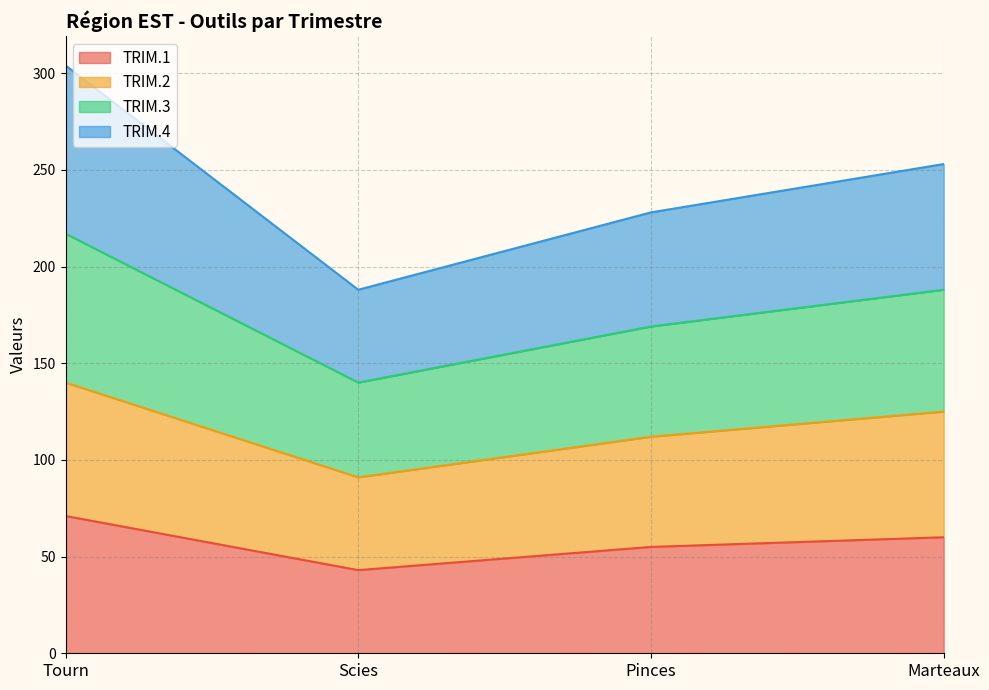

How many interior local valleys does the TRIM.1 series have?

1